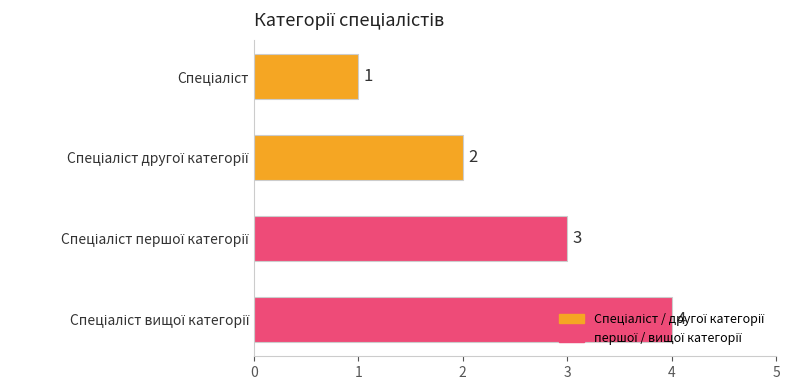

How many values are below 3?

2